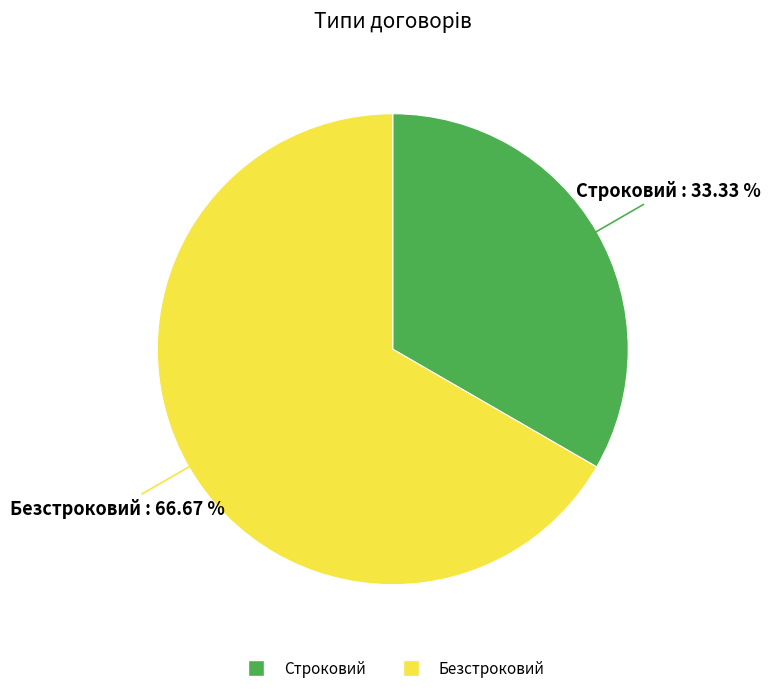

To the nearest percent, what is the combined percentage of Строковий and Безстроковий?

100%